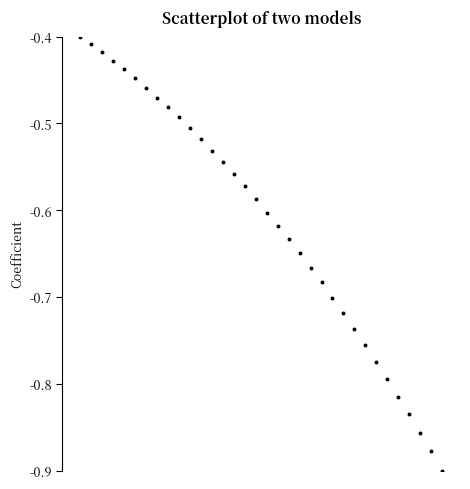

What is the range of Y values (max minus min)?

0.5